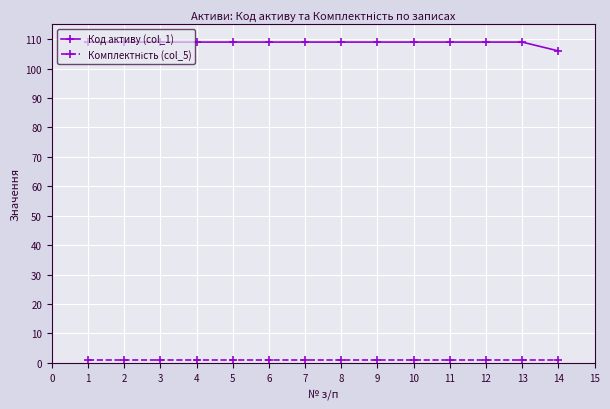

Which series has the largest total across all categories?

Код активу (col_1)